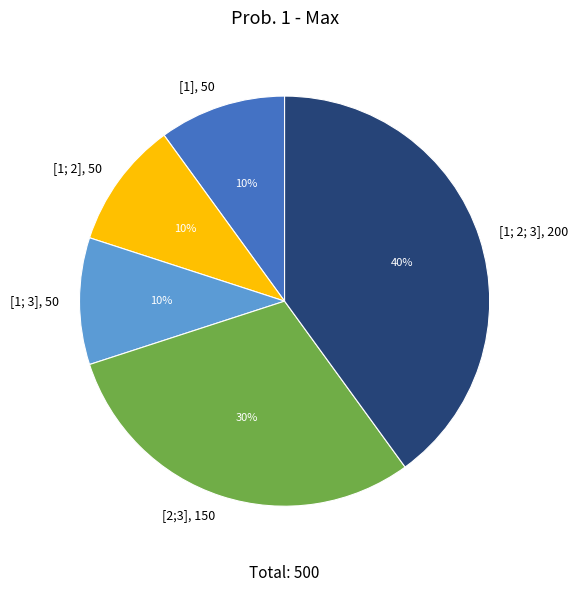

What is the largest slice in the pie chart?

[1; 2; 3]